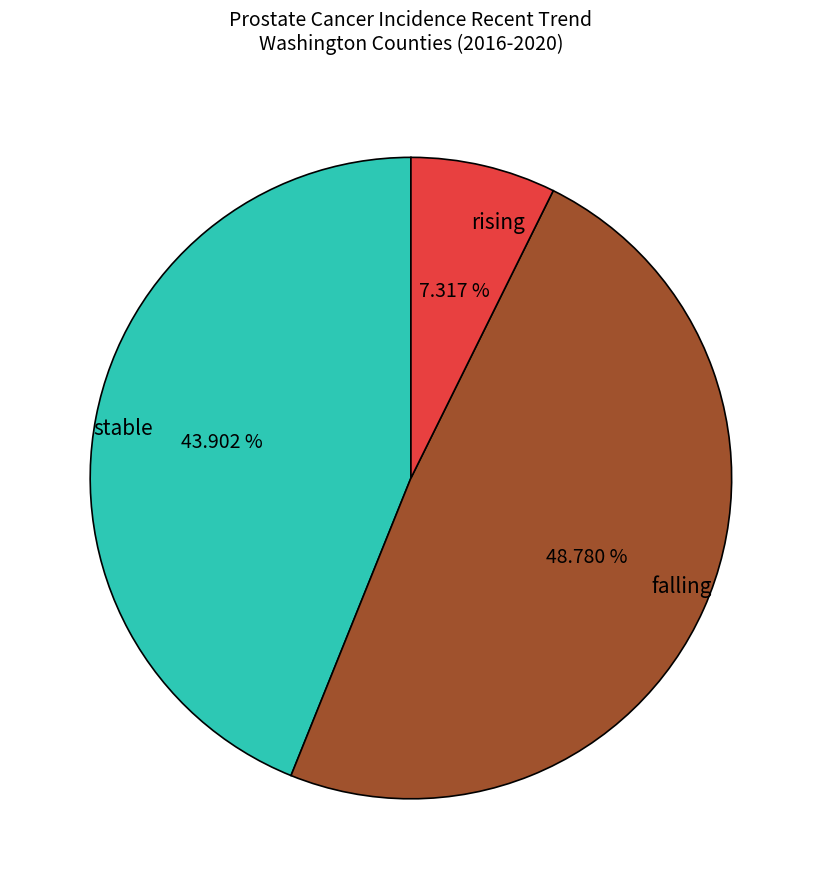

What portion of the pie excludes stable?

56.1%